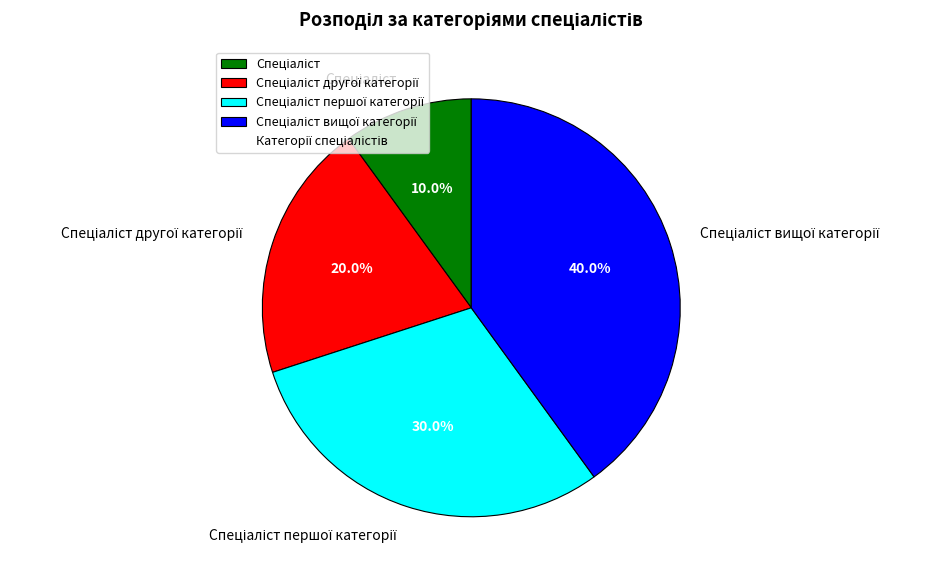

Does any single category account for the majority?

No